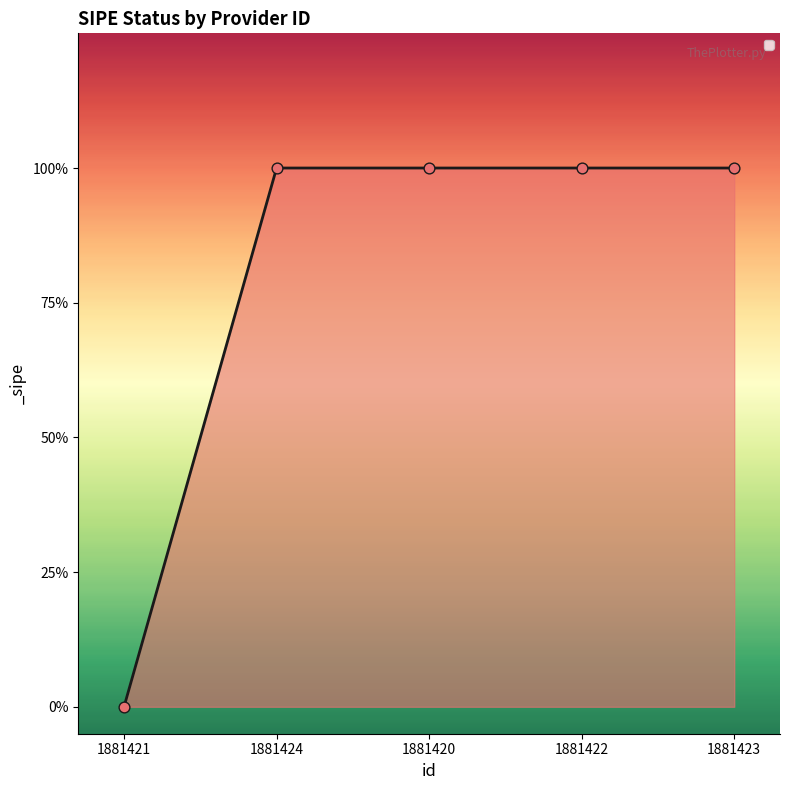

Is this an area chart (filled region under the line)?

Yes